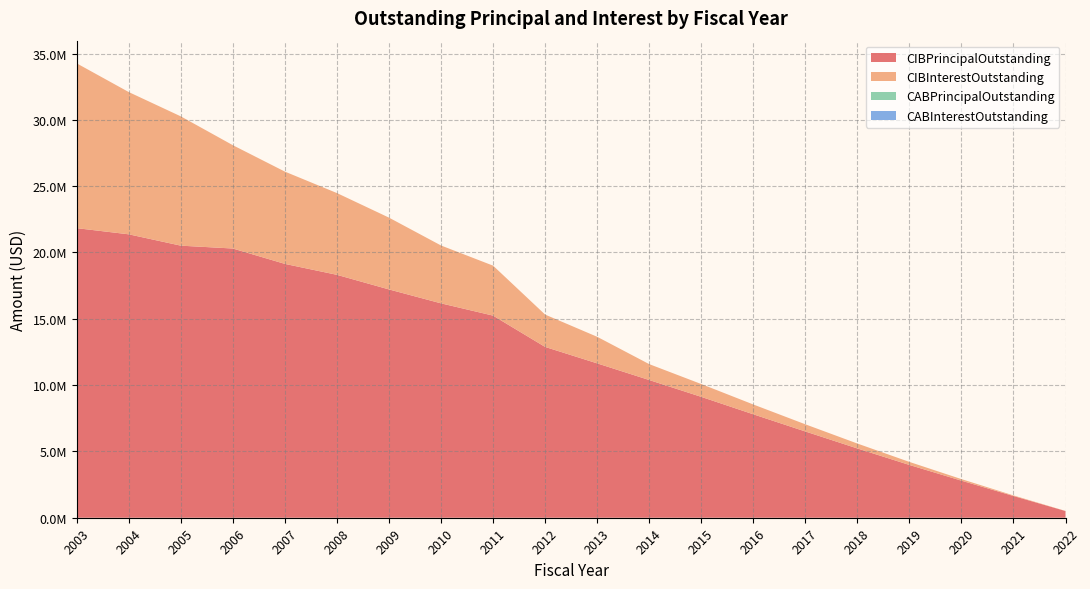

Reading left to right, extract all data points from this chart.

CIBPrincipalOutstanding: 21835000.0	21370000.0	20515000.0	20300000.0	19140000.0	18315000.0	17215000.0	16165000.0	15240000.0	12880000.0	11640000.0	10385000.0	9115000.0	7800000.0	6505000.0	5225000.0	3980000.0	2795000.0	1640000.0	505000.0
CIBInterestOutstanding: 12424652.3	10724954.0	9748076.9	7788745.6	6957776.9	6165236.9	5413294.4	4362674.3	3767836.9	2439178.1	2004244.4	1197779.4	967125.0	740137.5	540987.5	370368.8	228768.8	117703.1	42646.9	7575.0
CABPrincipalOutstanding: 0.0	0.0	0.0	0.0	0.0	0.0	0.0	0.0	0.0	0.0	0.0	0.0	0.0	0.0	0.0	0.0	0.0	0.0	0.0	0.0
CABInterestOutstanding: 0.0	0.0	0.0	0.0	0.0	0.0	0.0	0.0	0.0	0.0	0.0	0.0	0.0	0.0	0.0	0.0	0.0	0.0	0.0	0.0